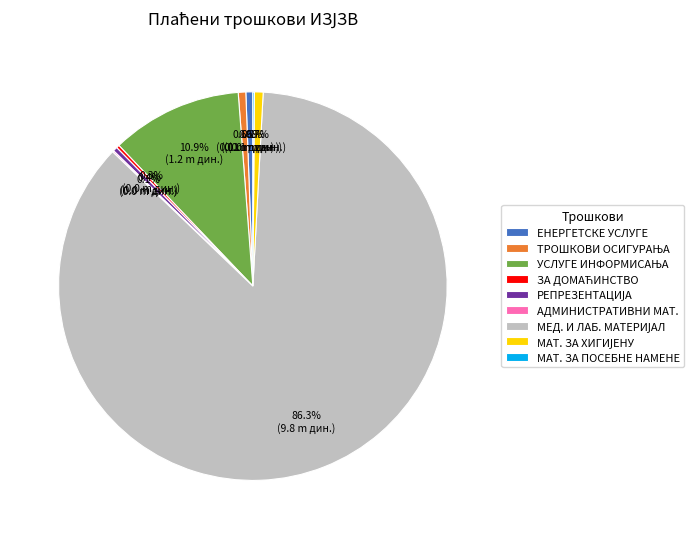

Does any single category account for the majority?

Yes